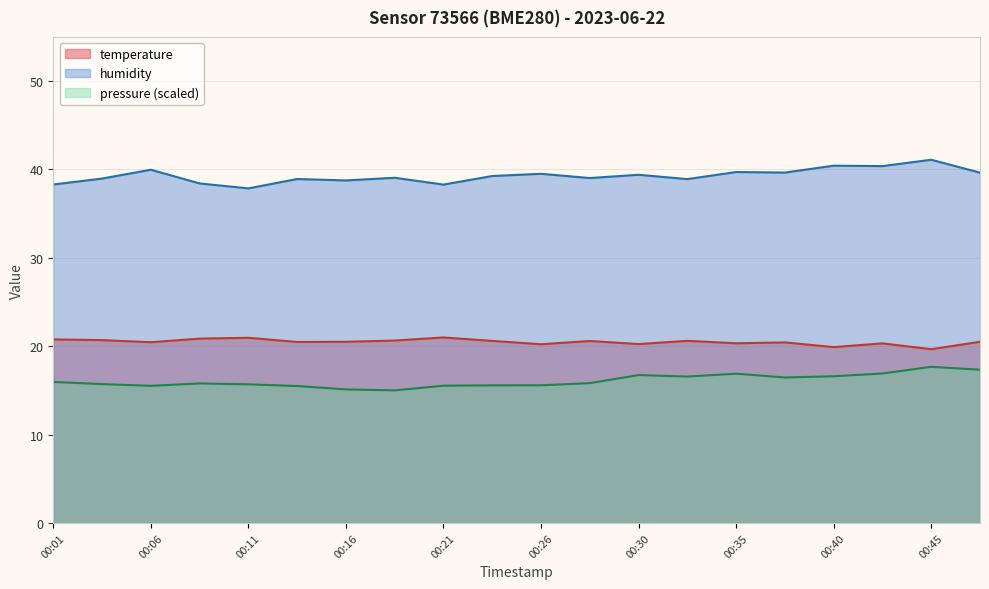

What is the sum of the humidity values at 00:01 and 00:21?

76.6